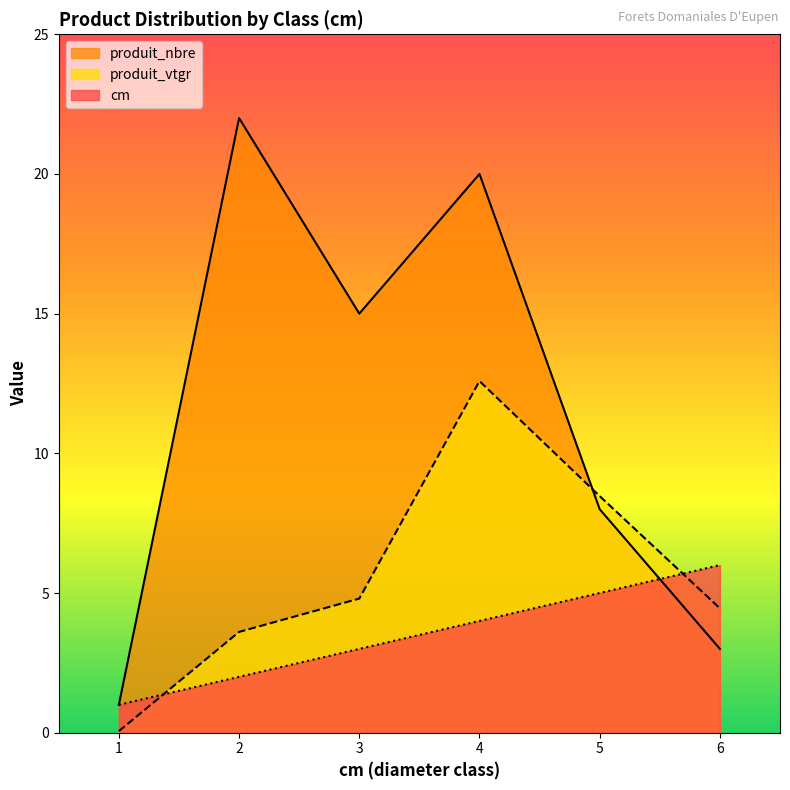

Where does the cm series first go above 4?

5